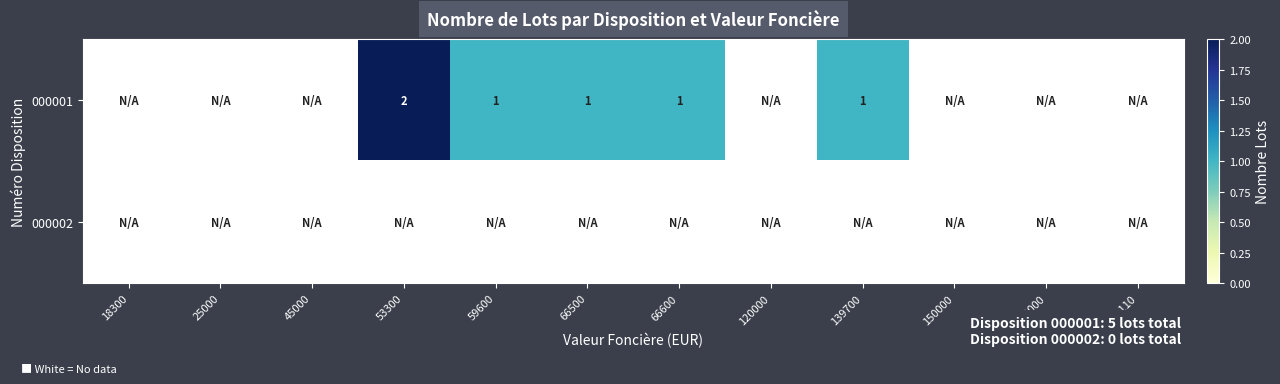

The 000001 series shows 1 at 66600. True or false?

True